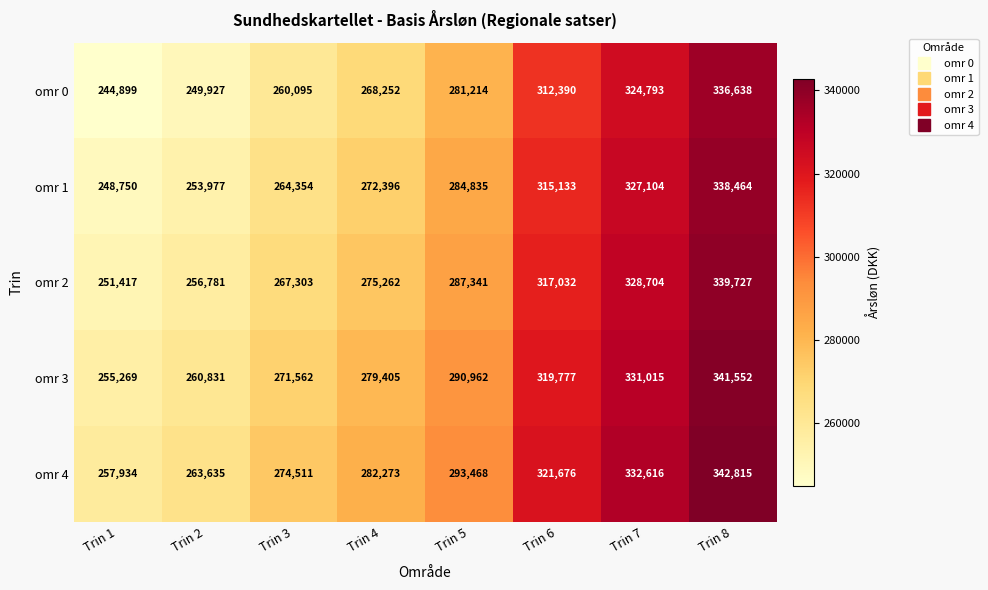

Read the omr 2 value at Trin 1, to the nearest 10.

251420